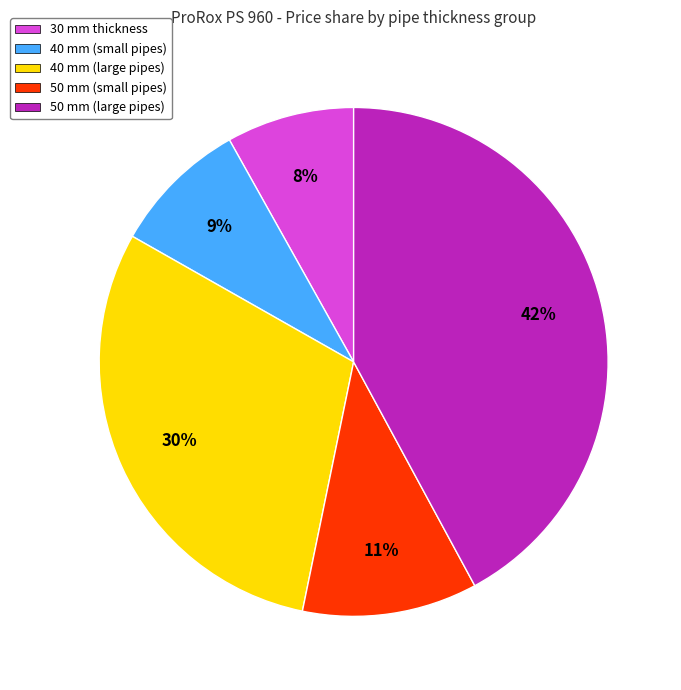

The 50 mm (large pipes) slice represents 42% of the pie. True or false?

True